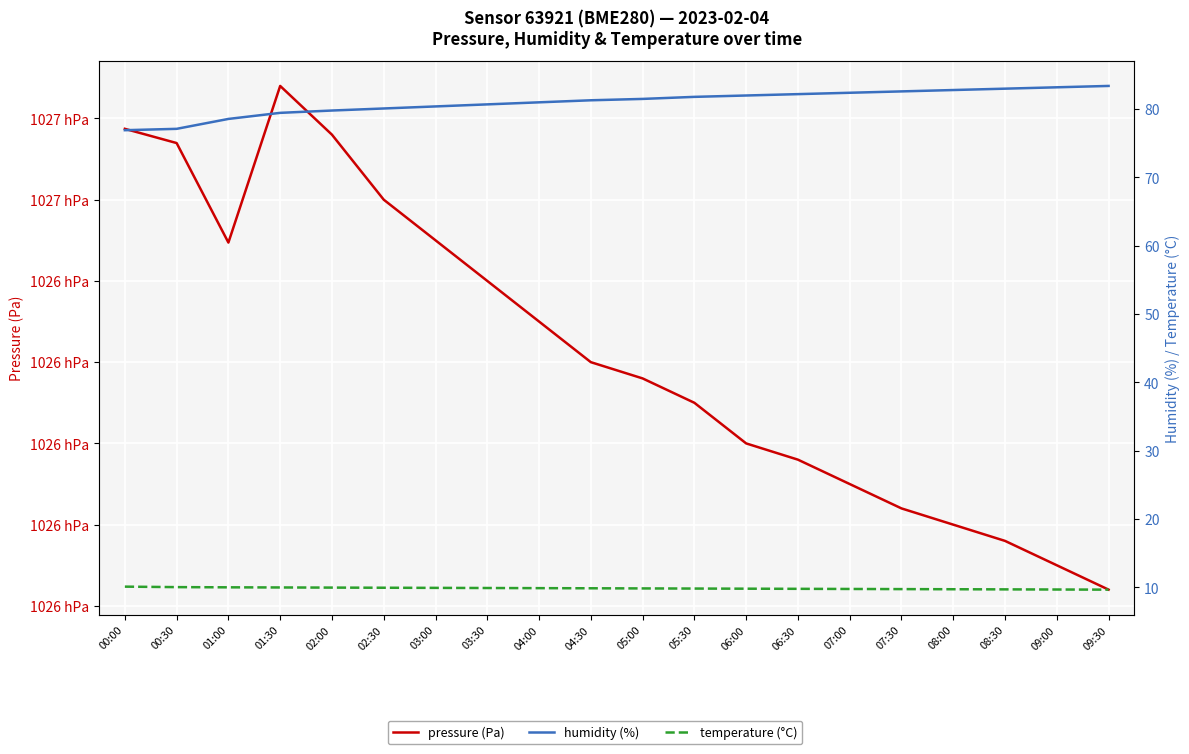

At which label is humidity (%) closest to 80?

02:30